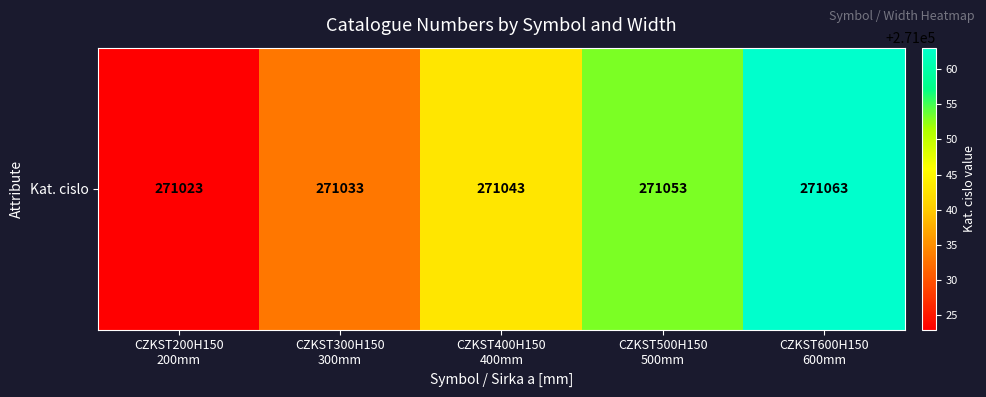

Reading right to left, list all the values displayed in this chart.

271063	271053	271043	271033	271023